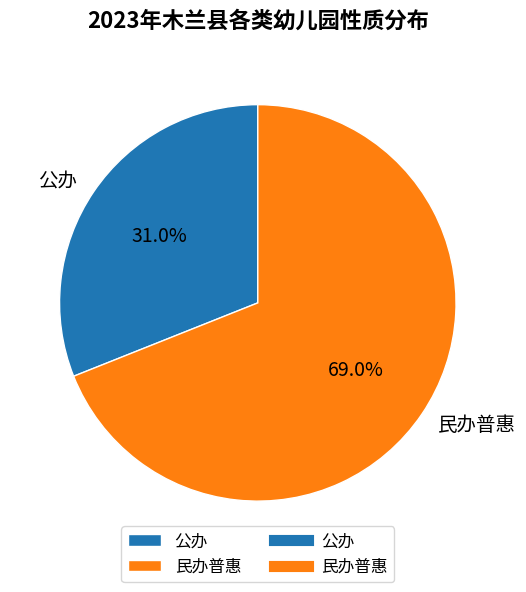

Do 公办 and 民办普惠 together represent more than half of the pie?

Yes